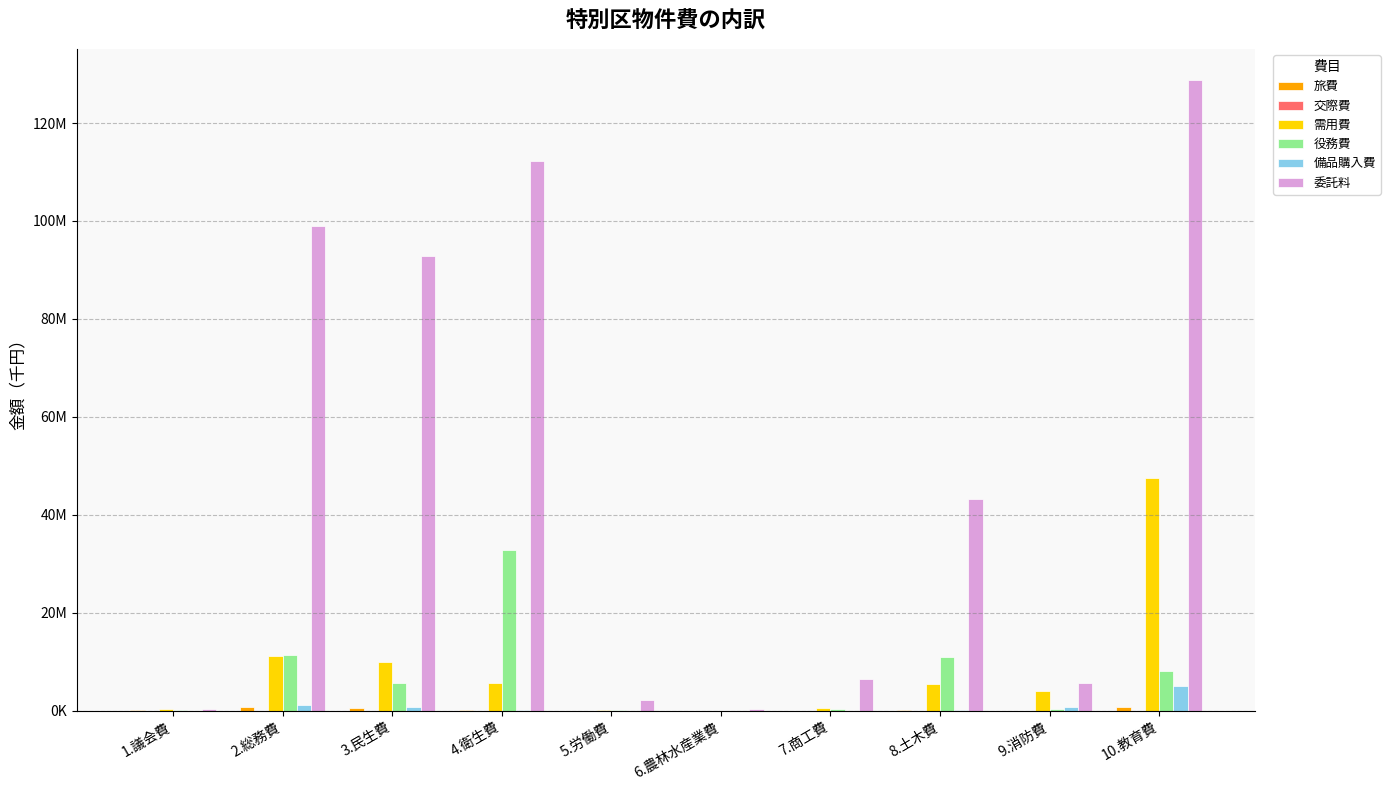

Rank the series by their maximum value, from lowest to highest.

交際費, 旅費, 備品購入費, 役務費, 需用費, 委託料